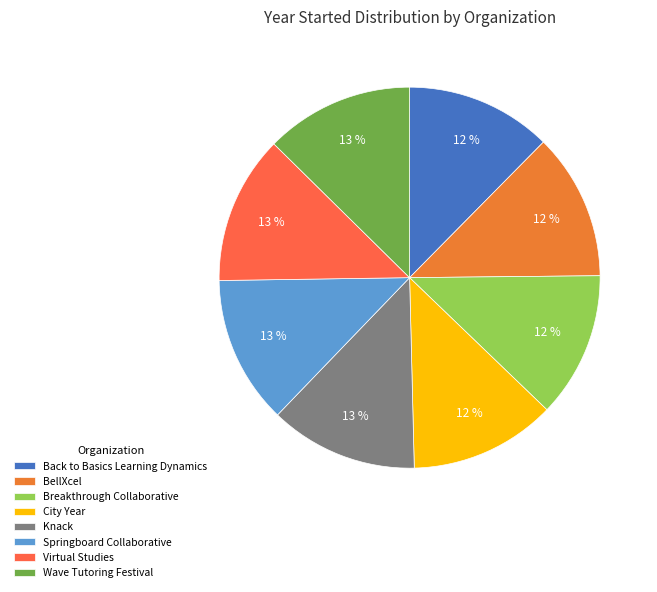

To the nearest percent, what is the average slice percentage?

12%